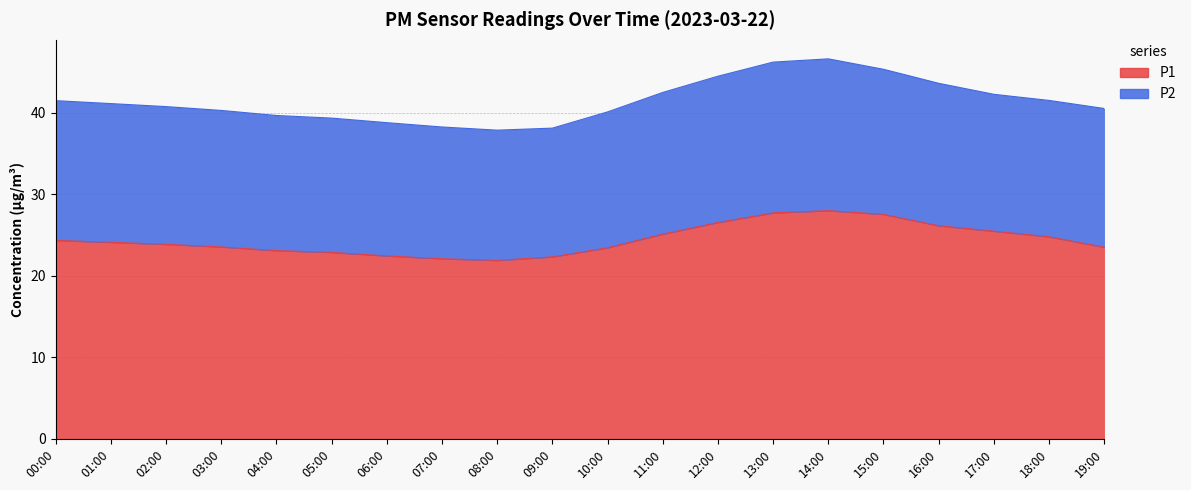

Where is the first local minimum?

08:00